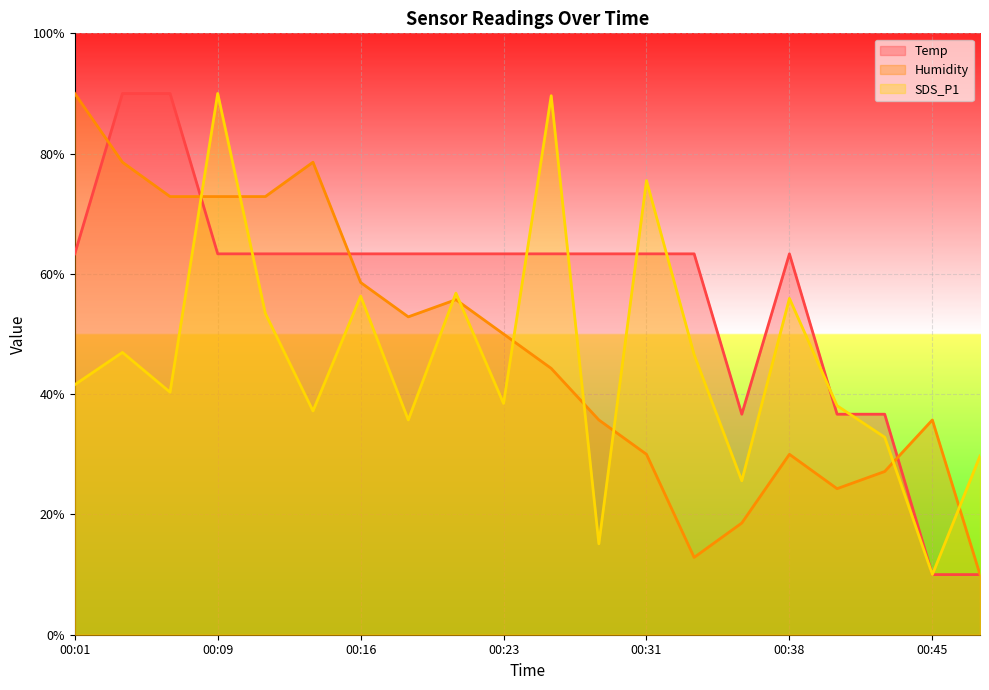

At how many categories does at least one series exceed 87?

5